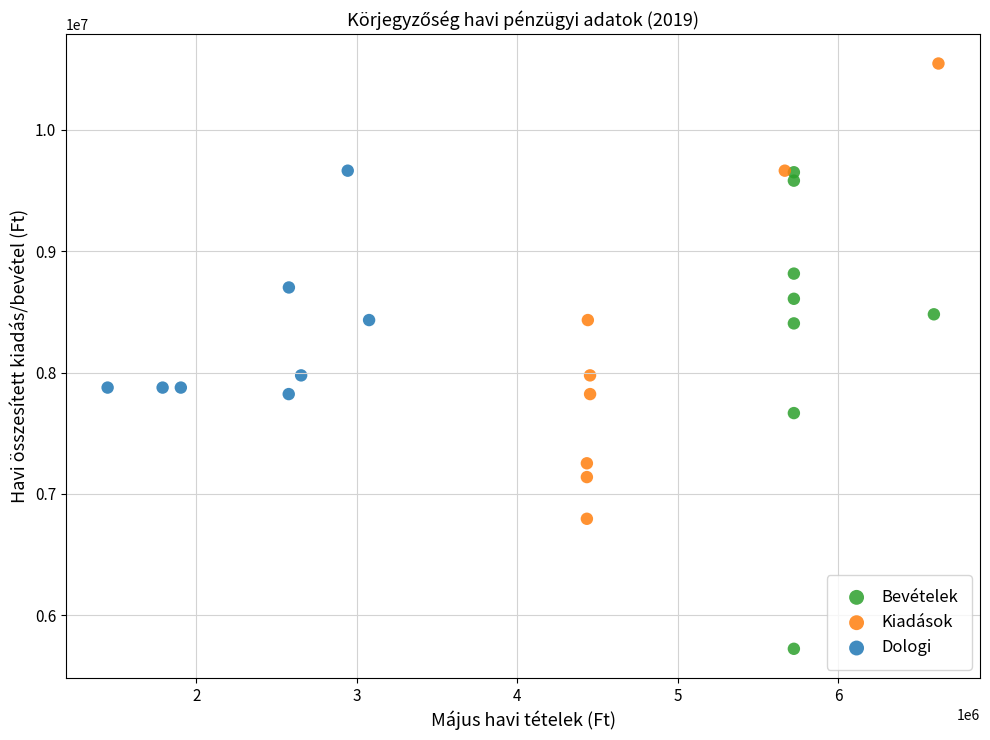

Which series reaches the minimum Y coordinate?

Bevételek